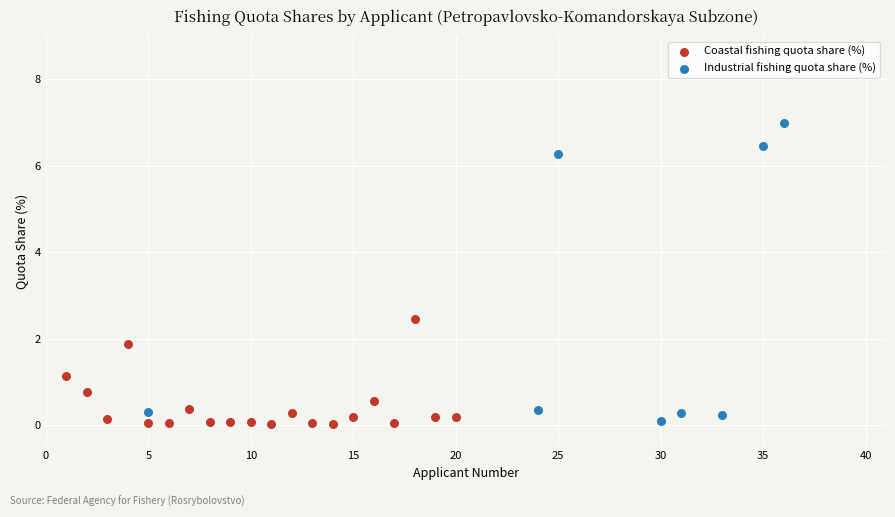

Which series has the widest spread of Y values?

Industrial fishing quota share (%)